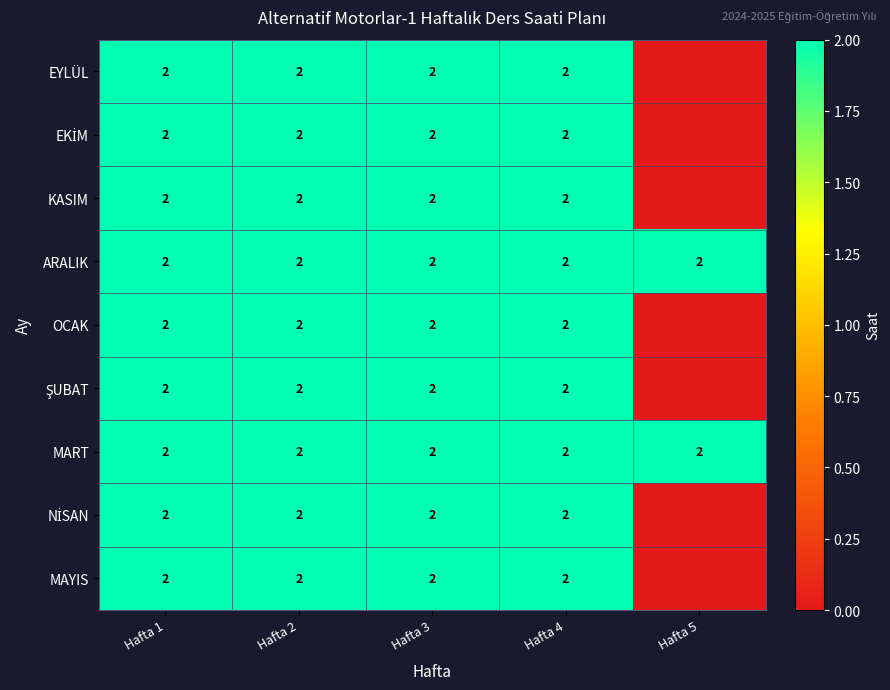

What is the maximum value shown in the chart?

2